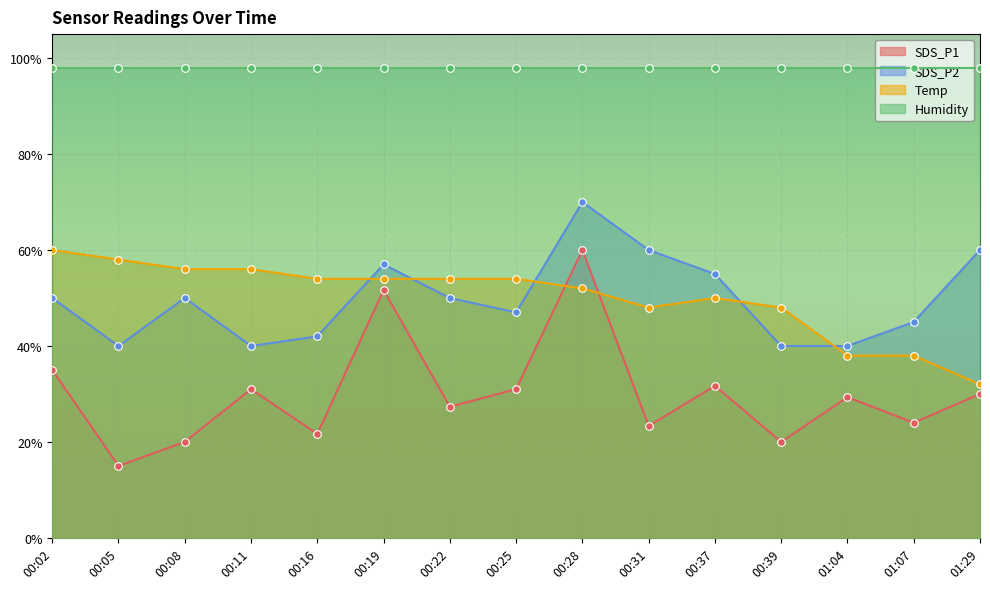

At which category is the sum across all series the highest?

00:28